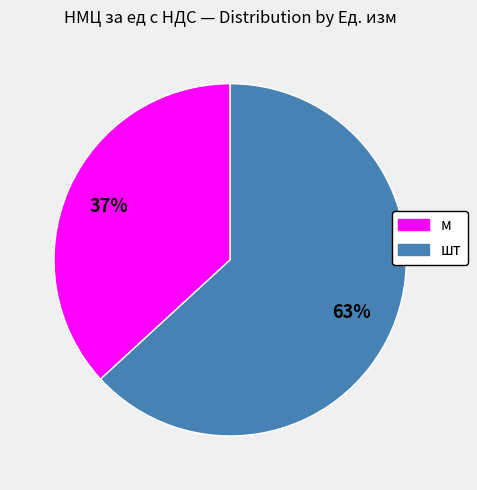

What is the ratio of the value at шт to the value at м?

1.7